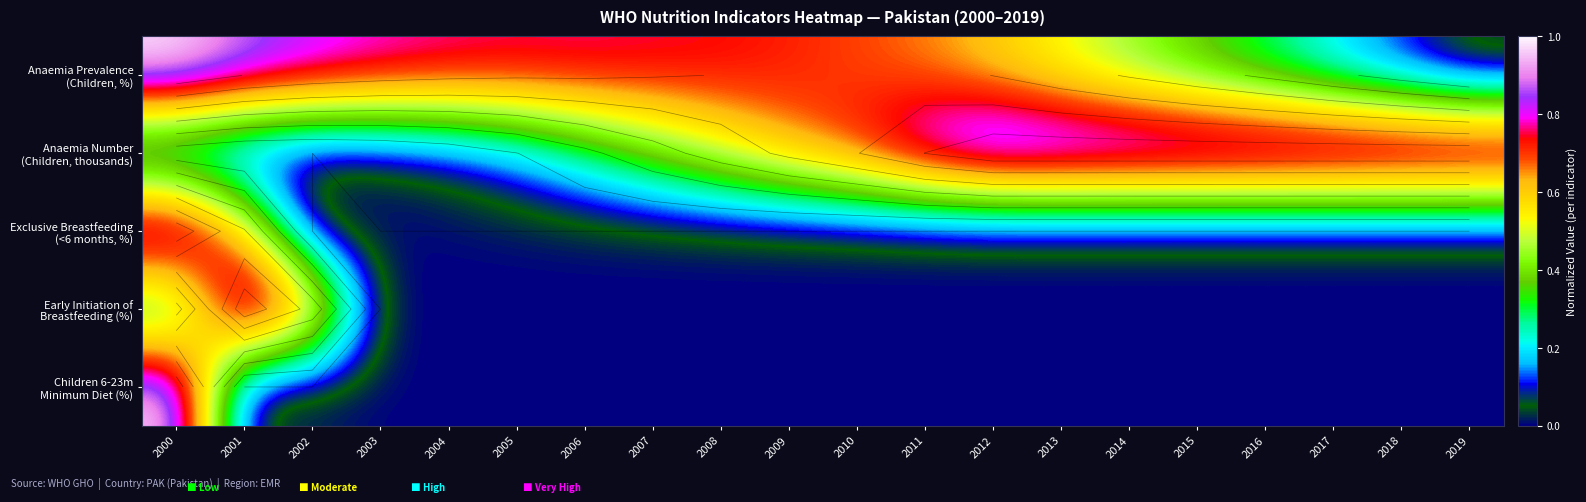

Between 2002 and 2011, which is larger?

2002